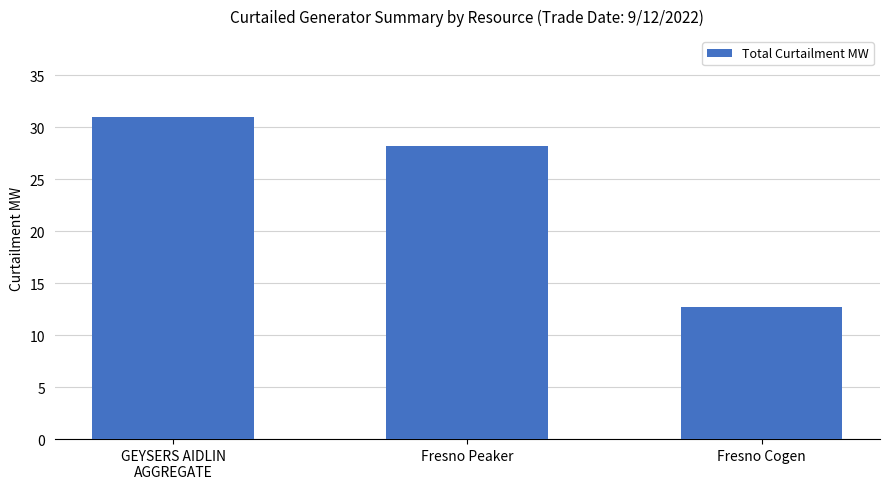

Which label corresponds to the largest value in the chart?

GEYSERS AIDLIN
AGGREGATE